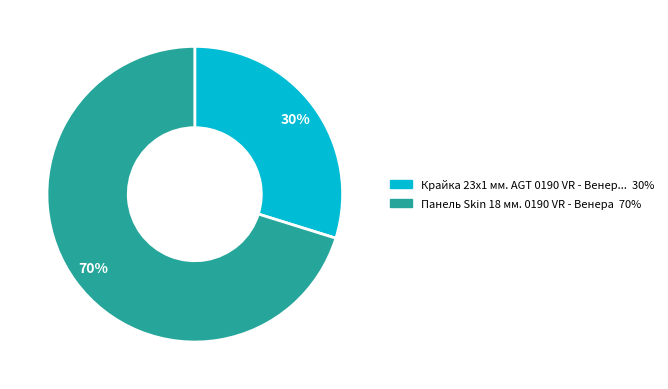

To the nearest percent, what is the difference between the largest and smallest slice percentages?

40%